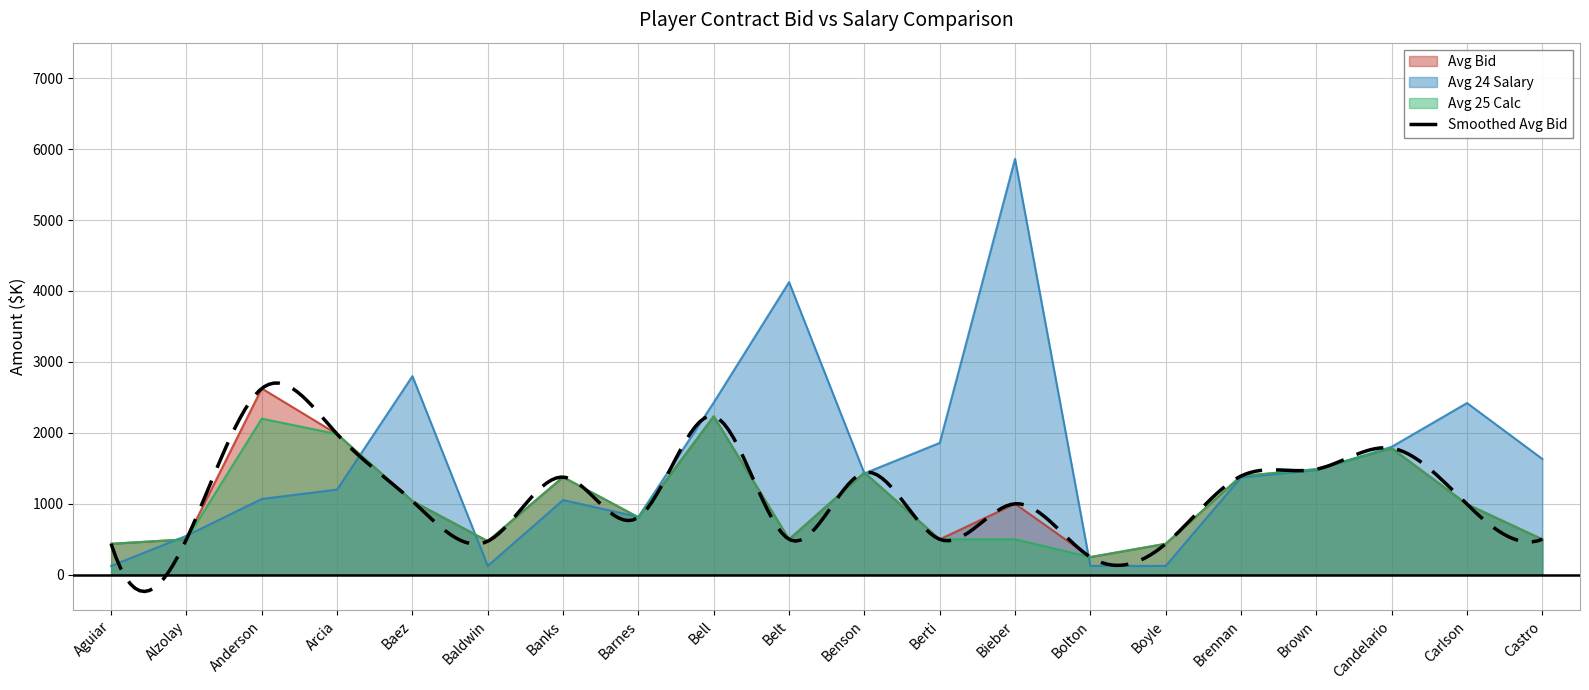

What is the total value across all series at Anderson?

5896